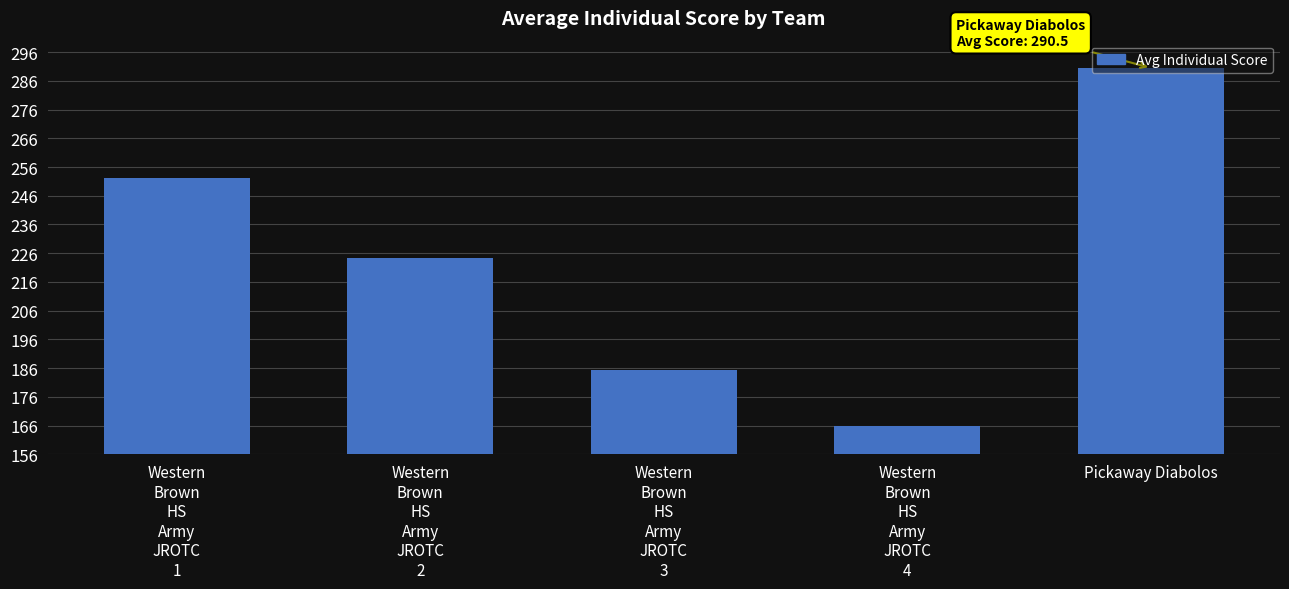

What is the average value?

223.7